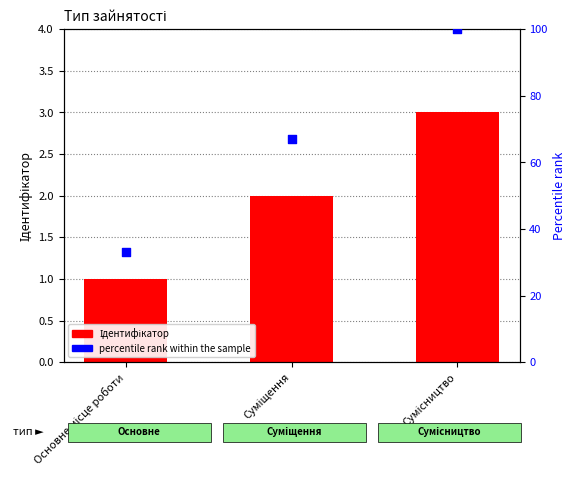

Which series has the largest Y range (max minus min)?

percentile rank within the sample